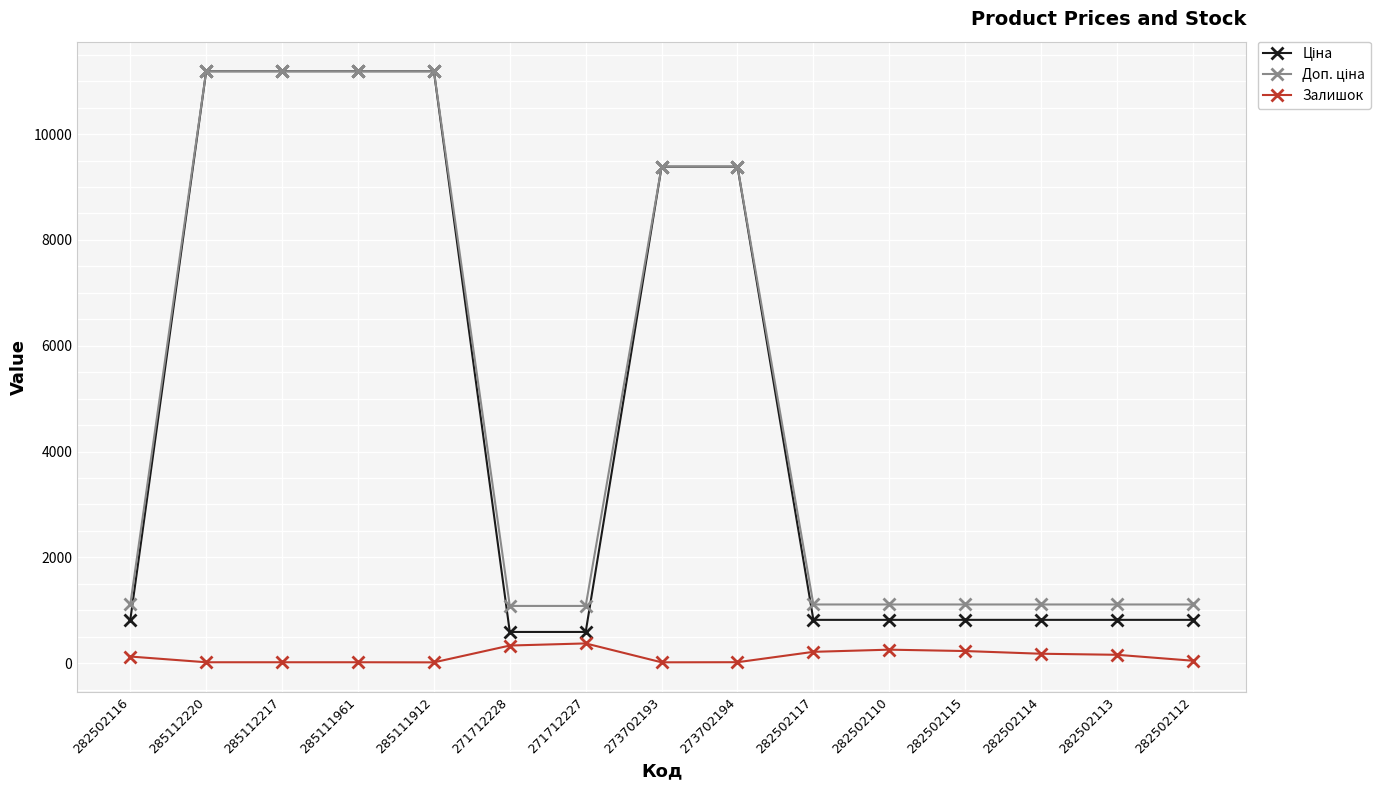

Is it true that Залишок equals 17.0 at 285112217?

True